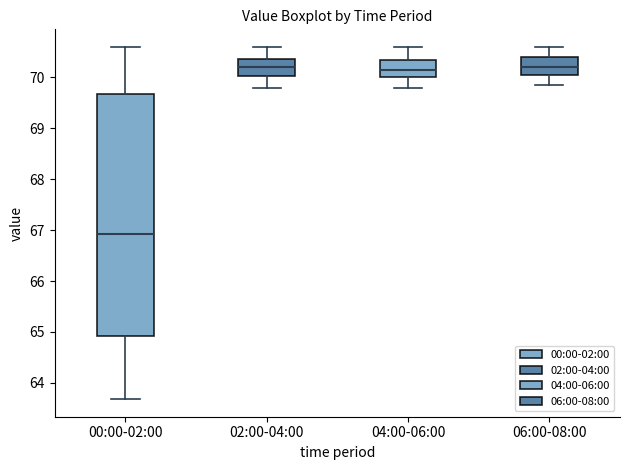

Reading left to right, transcribe this box plot: for each box, give where its median line is, the range the box spans, and where its two whiskers end, as read against the y-axis. The values are not printed on the chart, so give them approximately, as read against the axis.

00:00-02:00: median 66.9, box 64.9 to 69.7, whiskers 63.7 to 70.6
02:00-04:00: median 70.2, box 70.0 to 70.4, whiskers 69.8 to 70.6
04:00-06:00: median 70.2, box 70.0 to 70.4, whiskers 69.8 to 70.6
06:00-08:00: median 70.2, box 70.1 to 70.4, whiskers 69.9 to 70.6